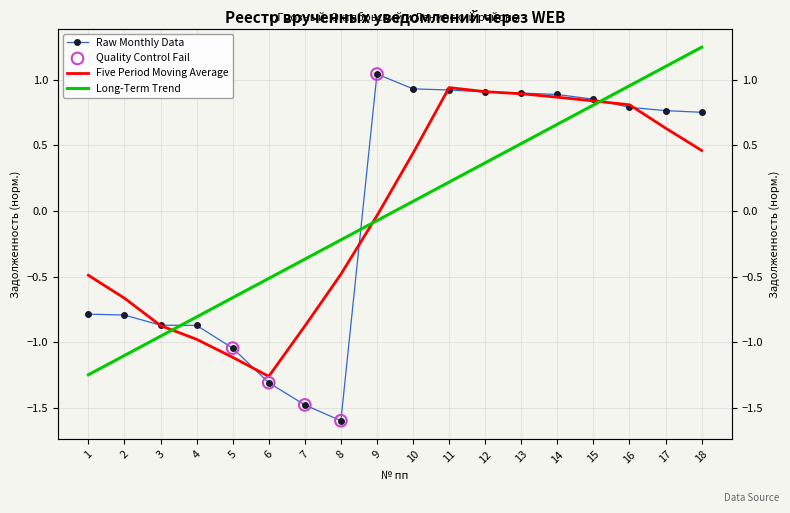

At which category is the sum across all series the highest?

18